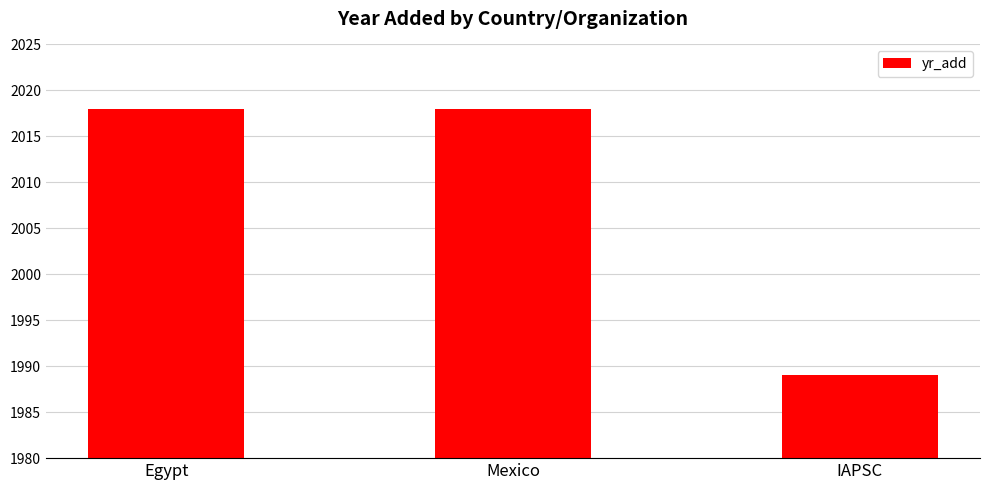

The value at Mexico is 2018. True or false?

True